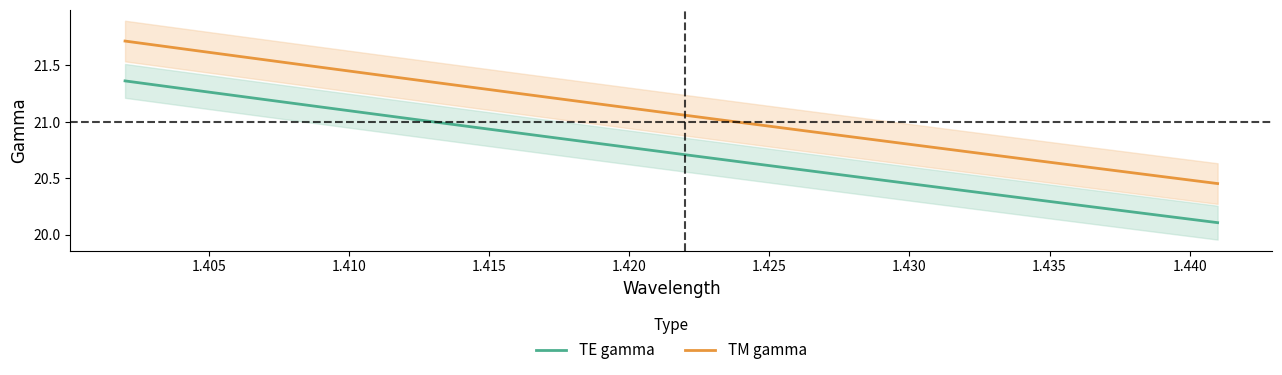

What is the sum of all TE gamma values?

829.1